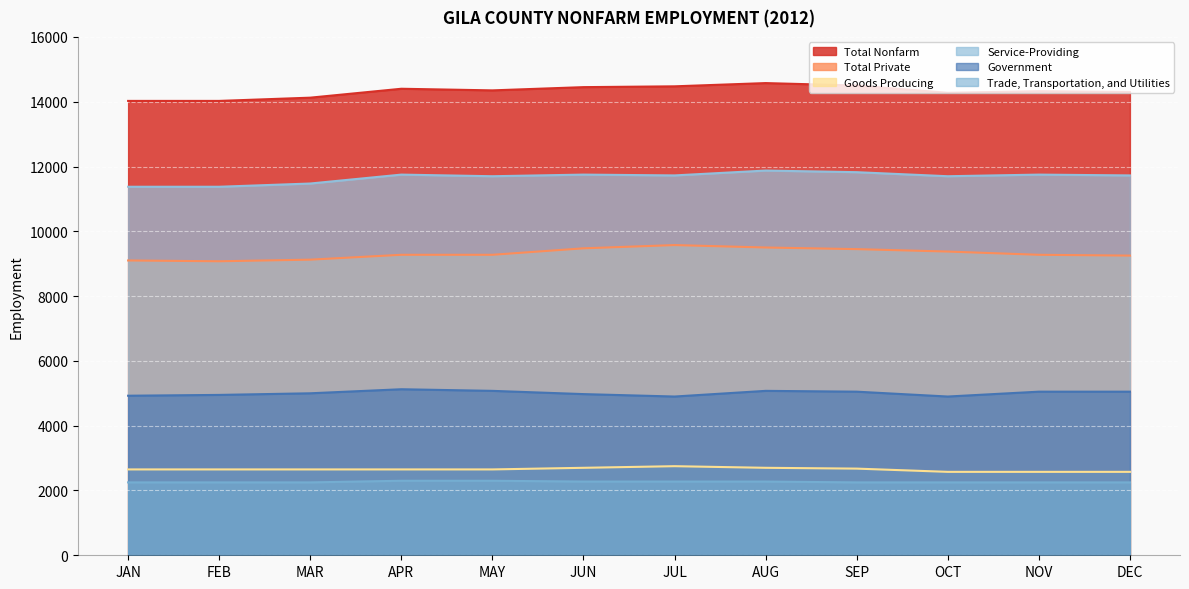

Where is the first local maximum for Total Nonfarm?

APR